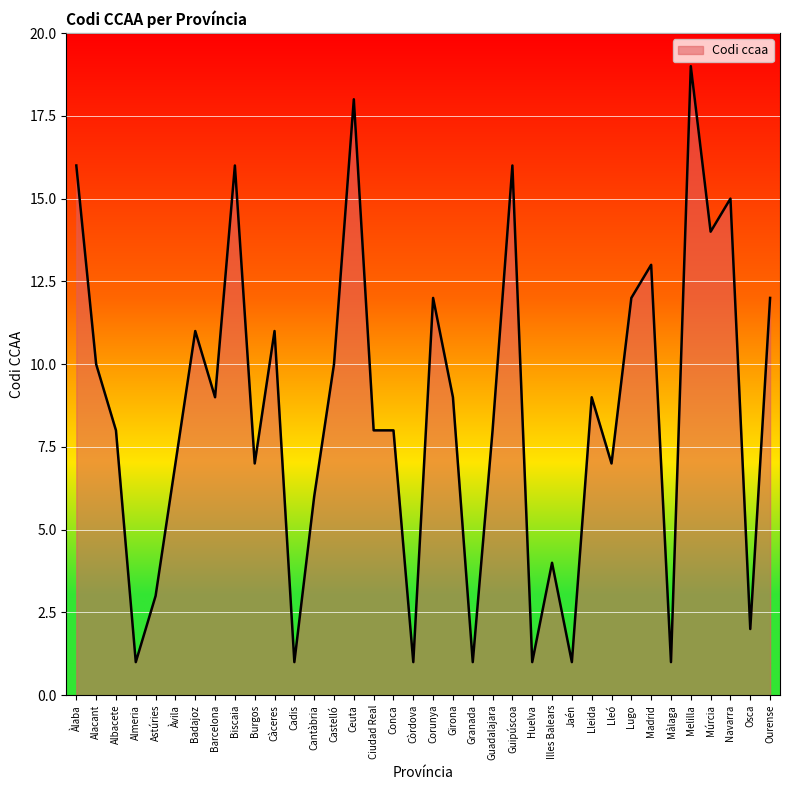

How many lines are shown in the chart?

1